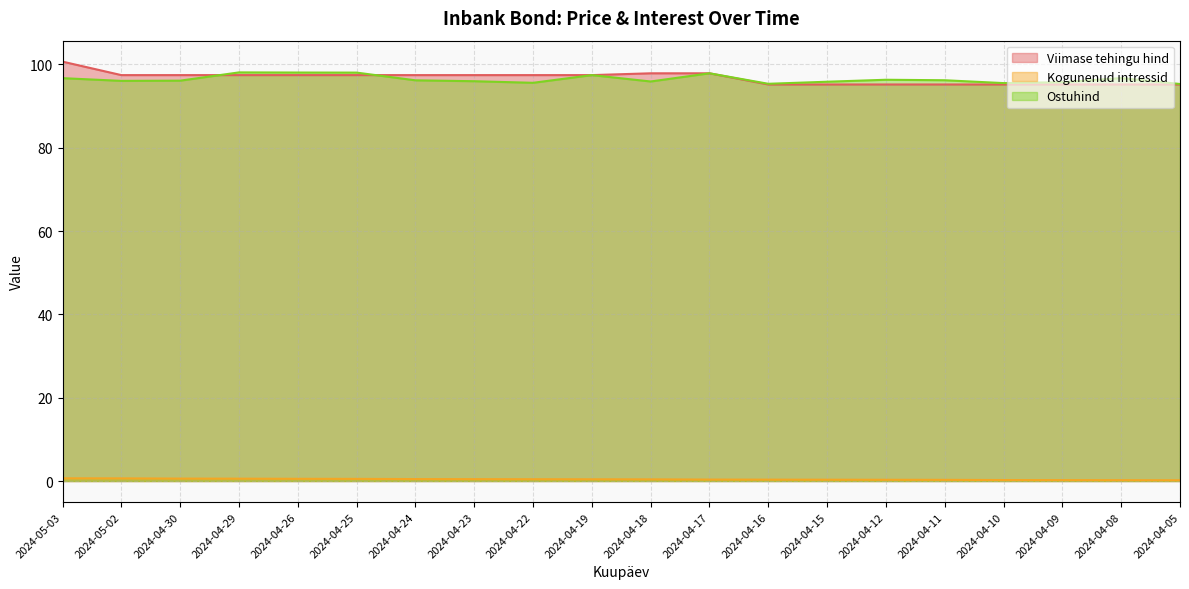

What is the difference between the maximum and second lowest values in the Ostuhind series?

2.7